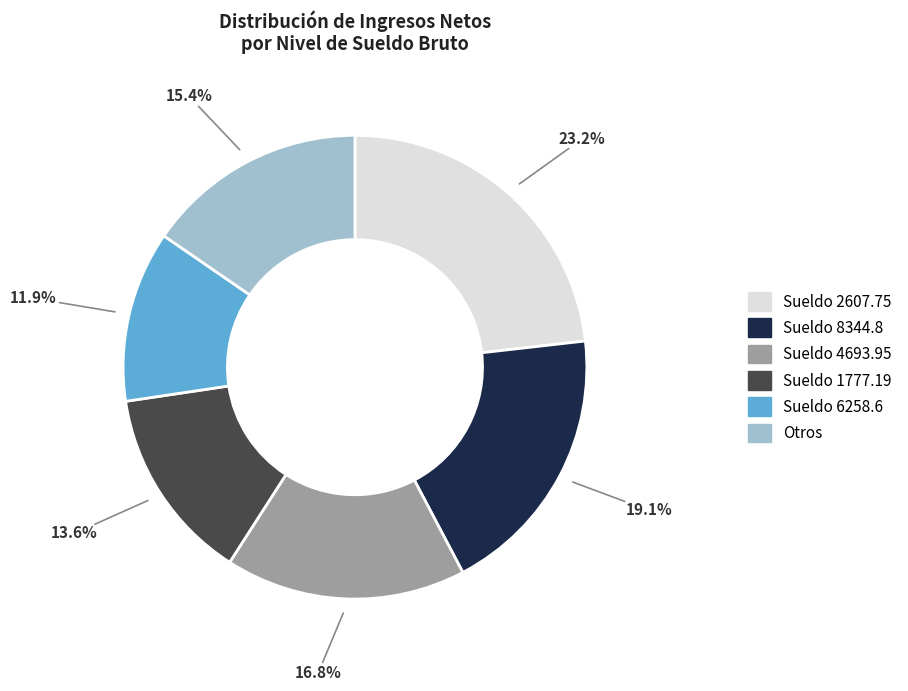

To the nearest percent, what is the difference between the largest and smallest slice percentages?

11%